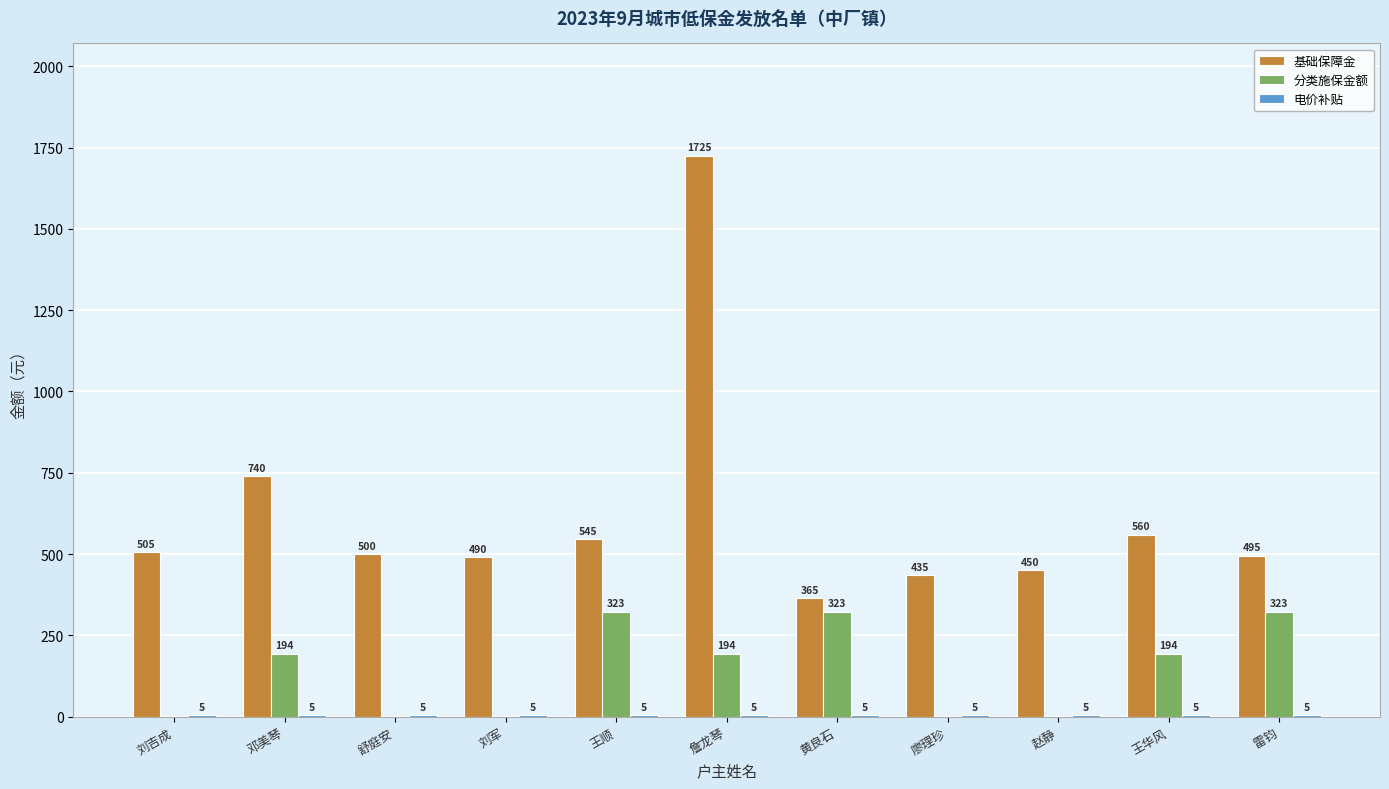

Where does the 基础保障金 series first go above 500?

刘吉成